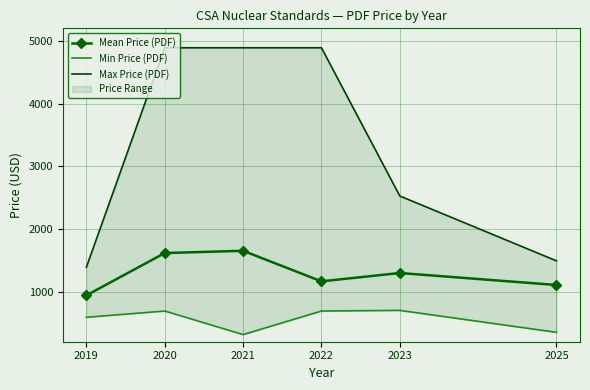

What is the maximum value shown in the chart?

4890.0